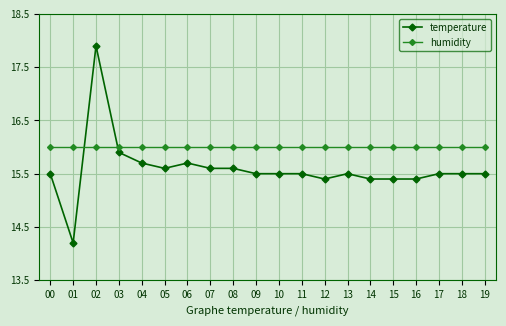

Is this an area chart (filled region under the line)?

No